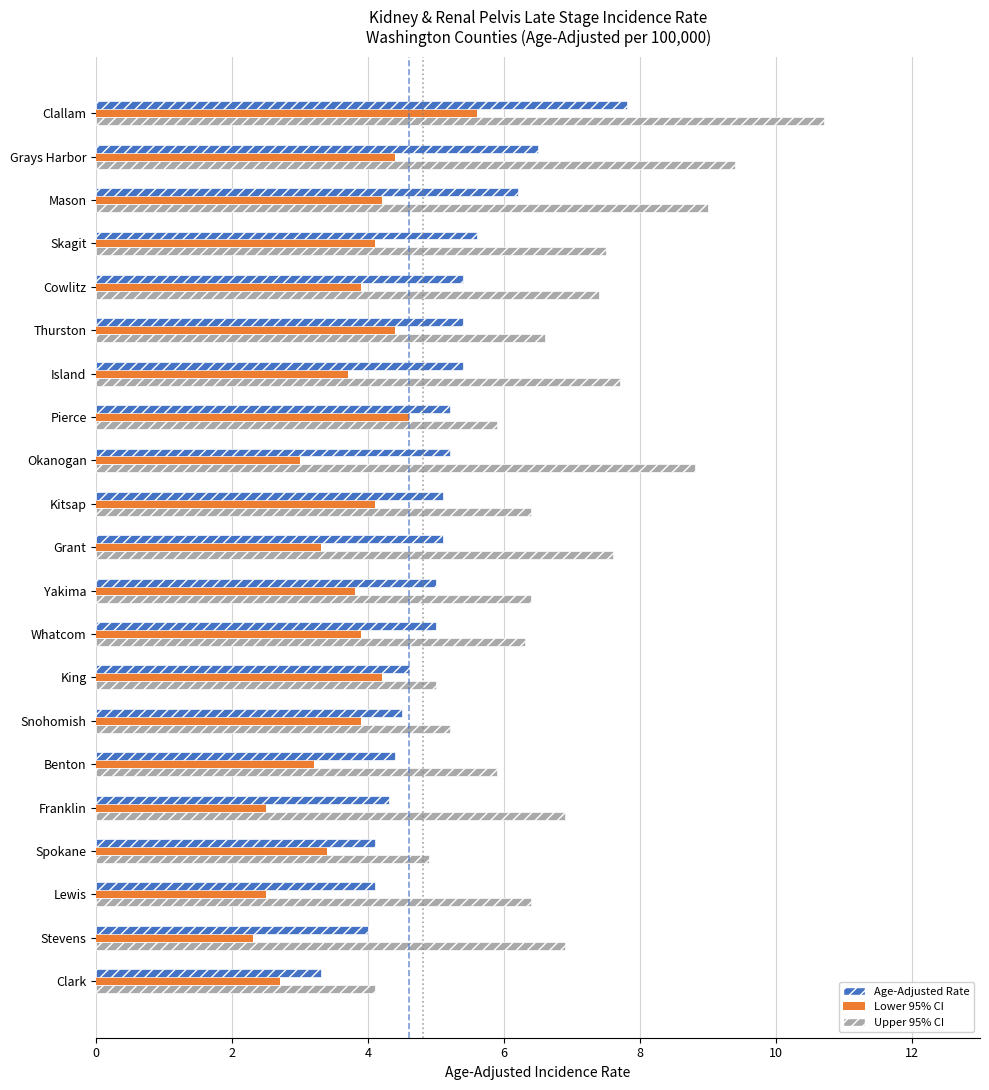

What is the difference between the second highest and second lowest values in the Upper 95% CI series?

4.5